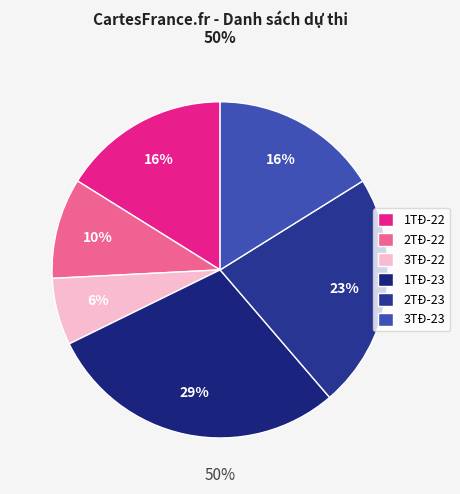

Does 3TĐ-23 represent more than half of the total?

No